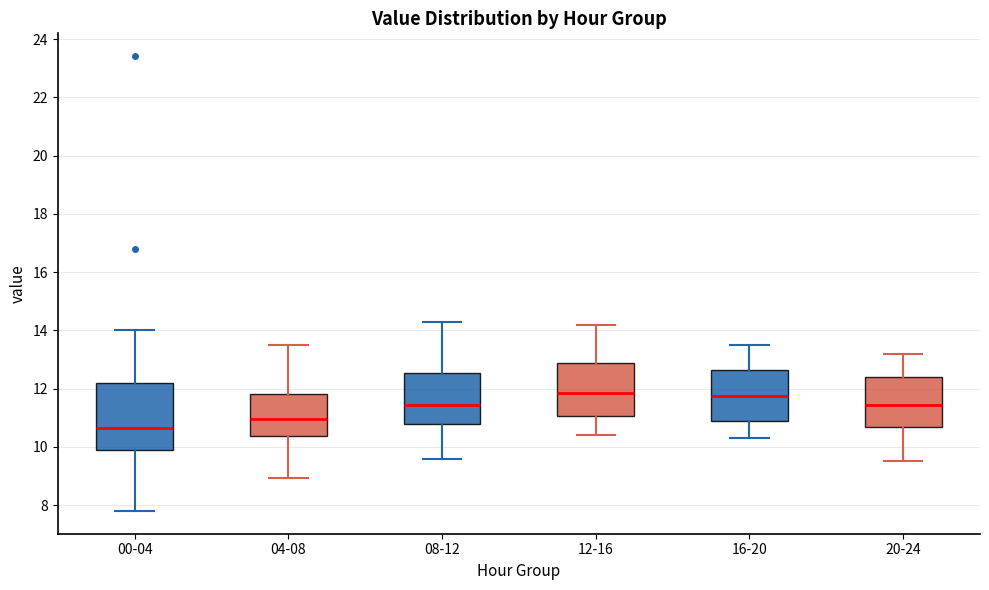

Reading left to right, transcribe this box plot: for each box, give where its median line is, the range the box spans, and where its two whiskers end, as read against the y-axis. The values are not printed on the chart, so give them approximately, as read against the axis.

00-04: median 10.6, box 9.8 to 12.2, whiskers 7.8 to 14.0
04-08: median 11.0, box 10.4 to 11.8, whiskers 9.0 to 13.6
08-12: median 11.4, box 10.8 to 12.6, whiskers 9.6 to 14.4
12-16: median 11.8, box 11.0 to 12.8, whiskers 10.4 to 14.2
16-20: median 11.8, box 10.8 to 12.6, whiskers 10.4 to 13.6
20-24: median 11.4, box 10.6 to 12.4, whiskers 9.6 to 13.2